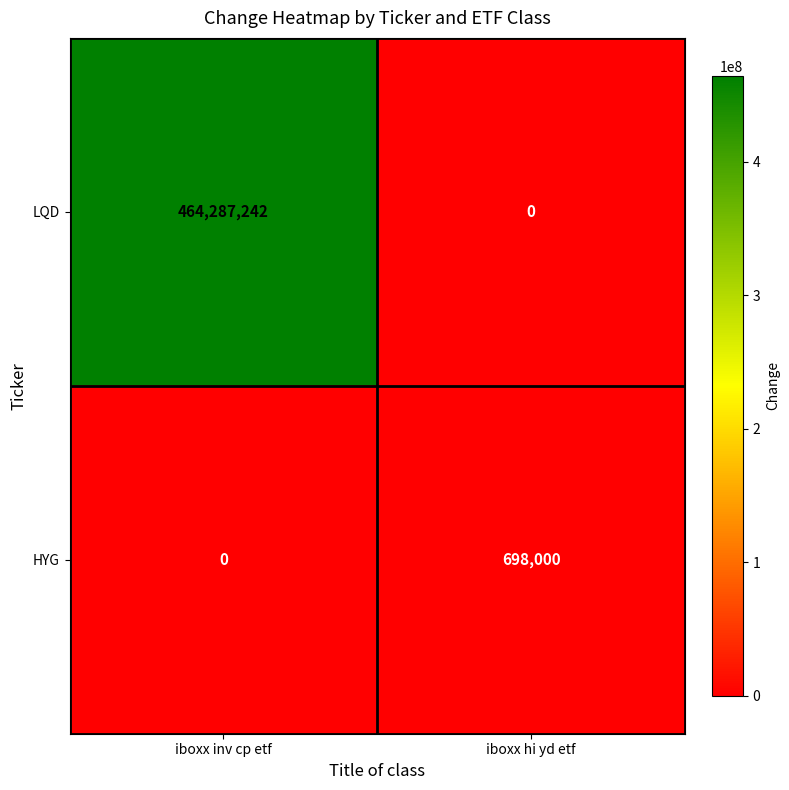

At which category is the sum across all series the highest?

iboxx inv cp etf